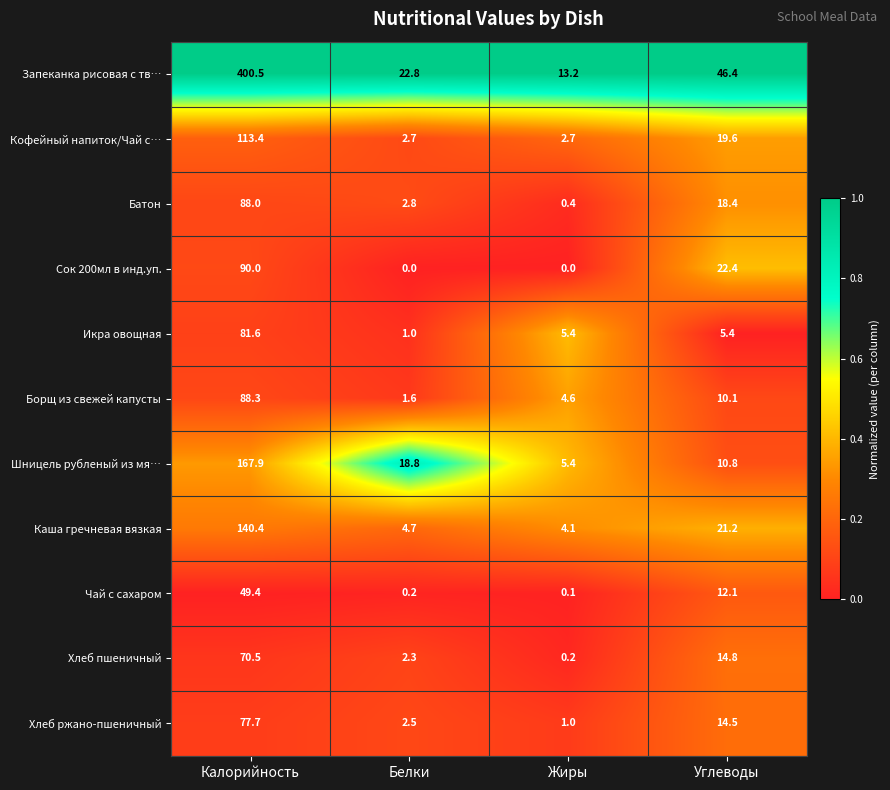

Which category has the highest value across all series?

Калорийность